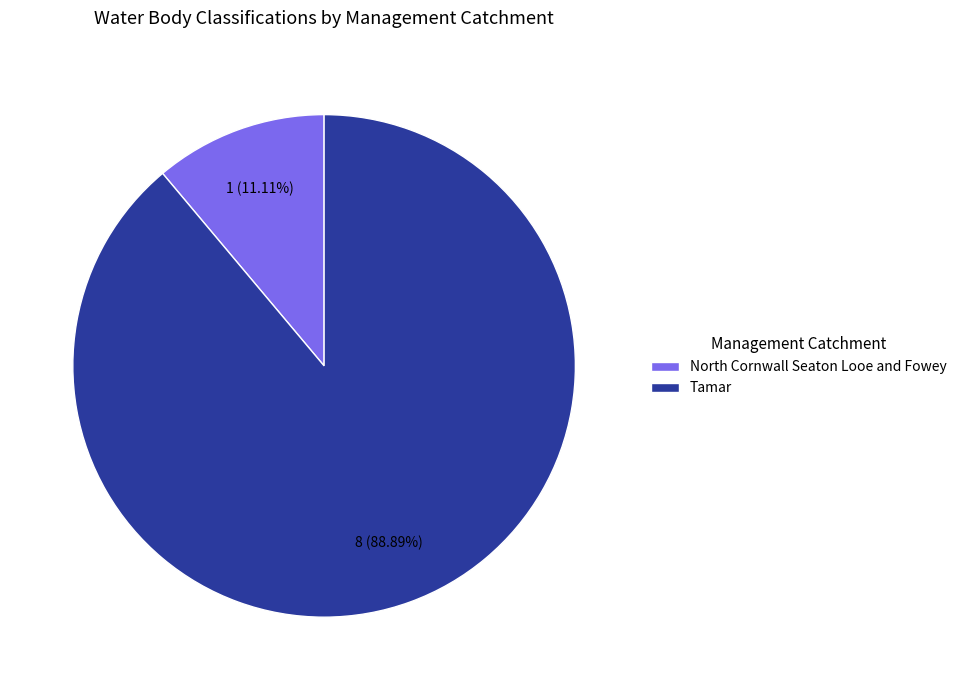

What is the ratio of the value at Tamar to the value at North Cornwall Seaton Looe and Fowey?

8.0